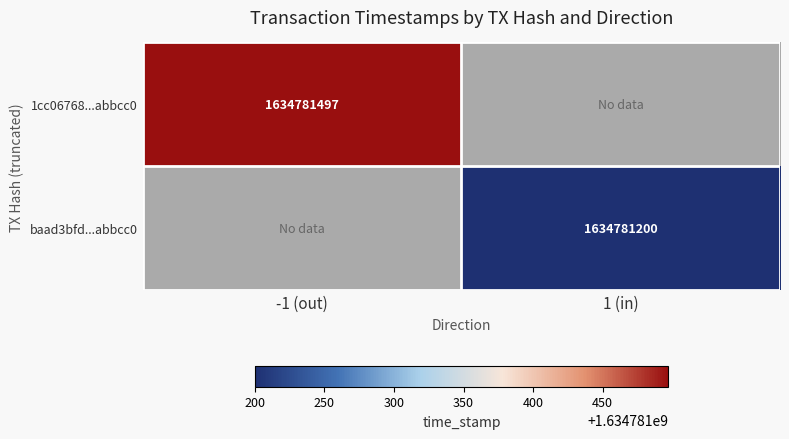

True or false: baad3bfd205bf84b33f617bdb76f16f6a9e81b0 has a value of 1 at 0.

True